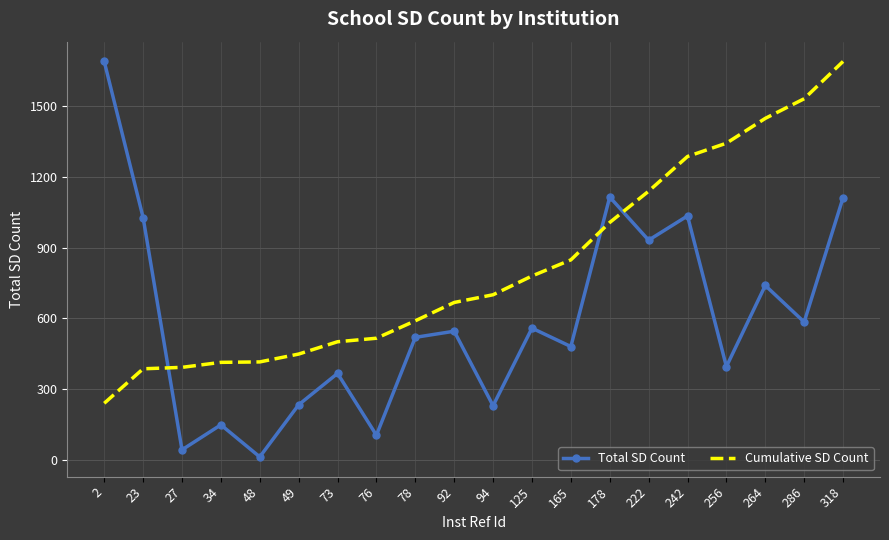

Is the value of Cumulative SD Count at 23 greater than the value of Total SD Count at 165?

No